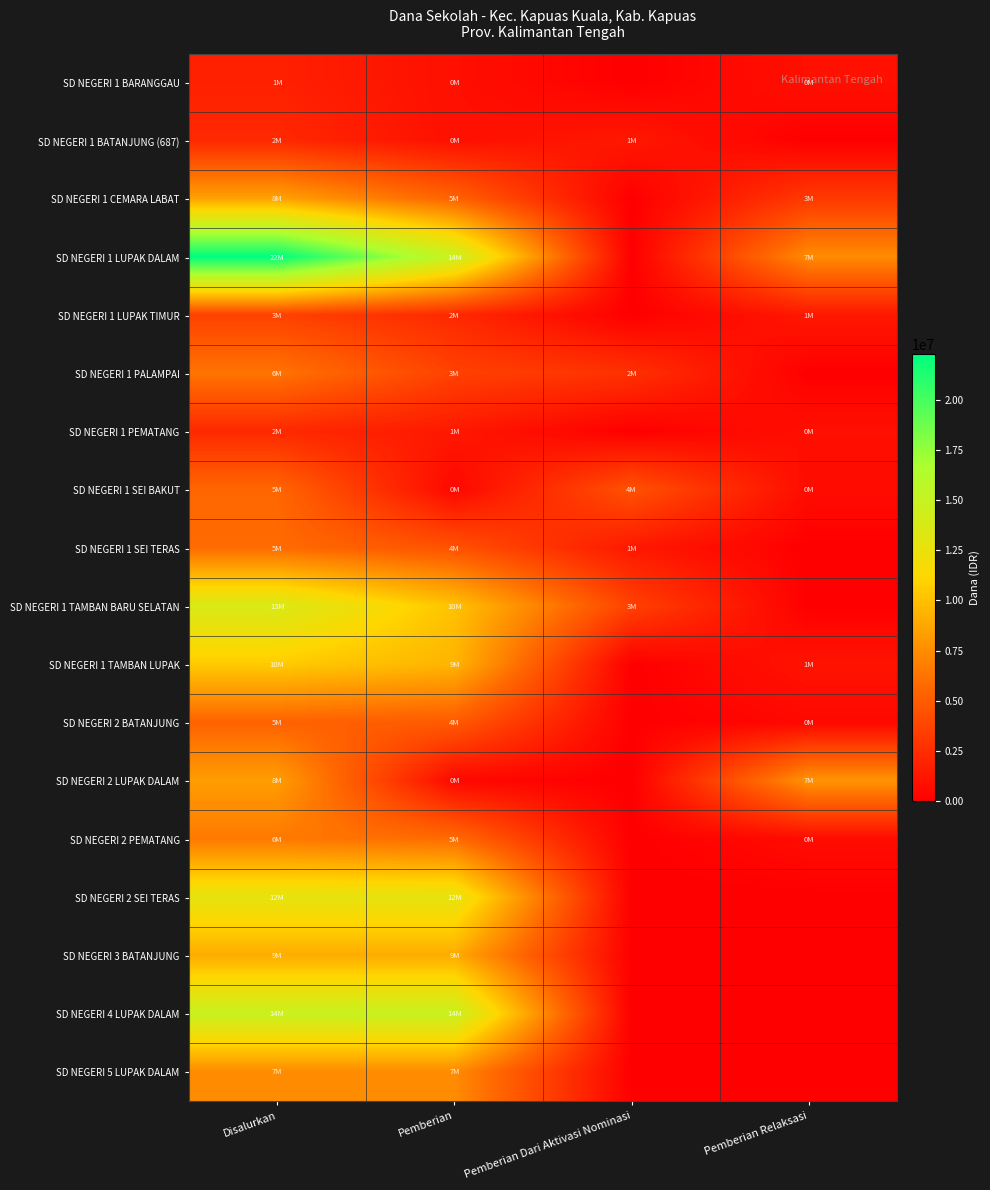

Rank the series at Disalurkan from highest to lowest value.

SD NEGERI 1 LUPAK DALAM, SD NEGERI 4 LUPAK DALAM, SD NEGERI 1 TAMBAN BARU SELATAN, SD NEGERI 2 SEI TERAS, SD NEGERI 1 TAMBAN LUPAK, SD NEGERI 3 BATANJUNG, SD NEGERI 1 CEMARA LABAT, SD NEGERI 2 LUPAK DALAM, SD NEGERI 5 LUPAK DALAM, SD NEGERI 2 PEMATANG, SD NEGERI 1 PALAMPAI, SD NEGERI 1 SEI TERAS, SD NEGERI 1 SEI BAKUT, SD NEGERI 2 BATANJUNG, SD NEGERI 1 LUPAK TIMUR, SD NEGERI 1 BATANJUNG (687), SD NEGERI 1 PEMATANG, SD NEGERI 1 BARANGGAU